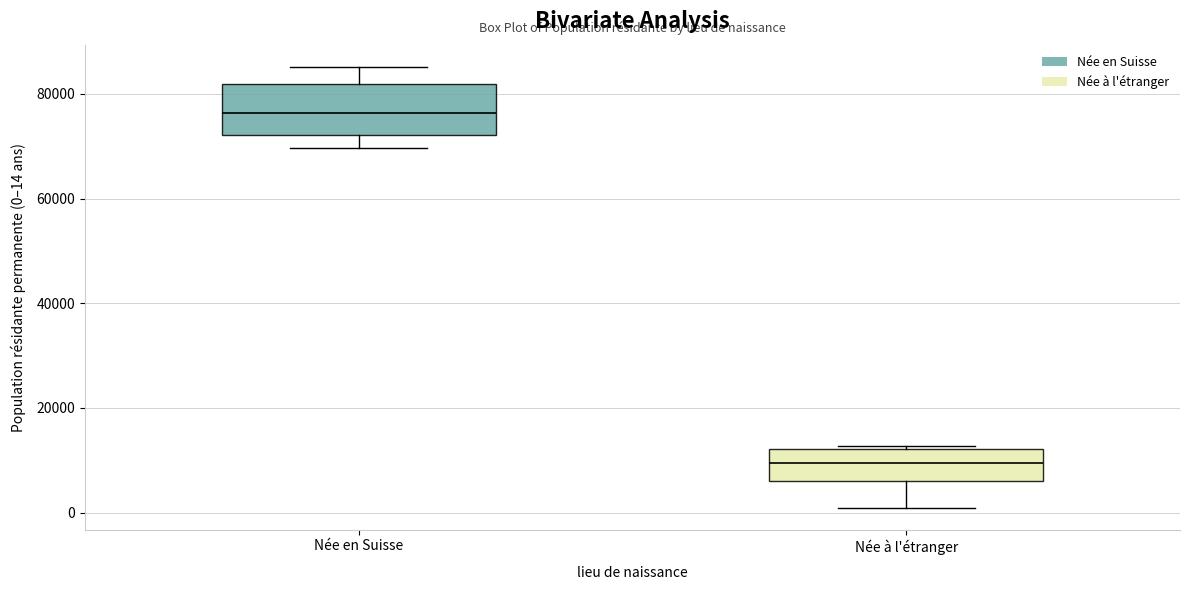

Comparing the boxes themselves (not the whiskers), which one is the tallest?

Née en Suisse